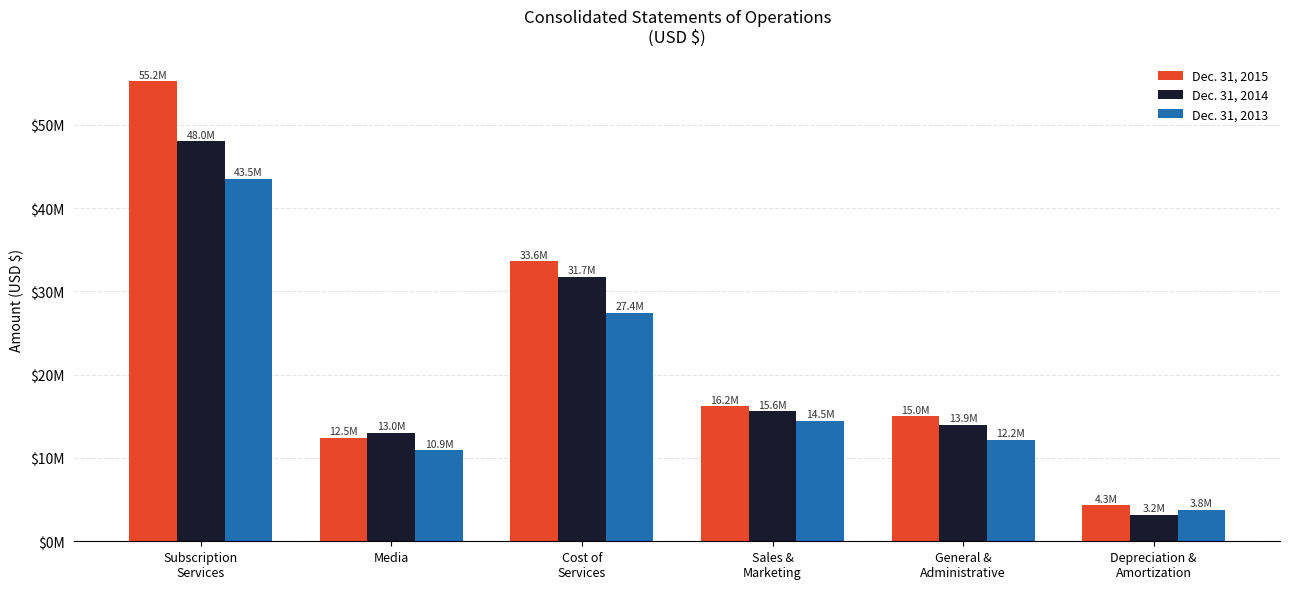

Is the value of Dec. 31, 2014 at Subscription
Services greater than the value of Dec. 31, 2013 at Depreciation &
Amortization?

Yes